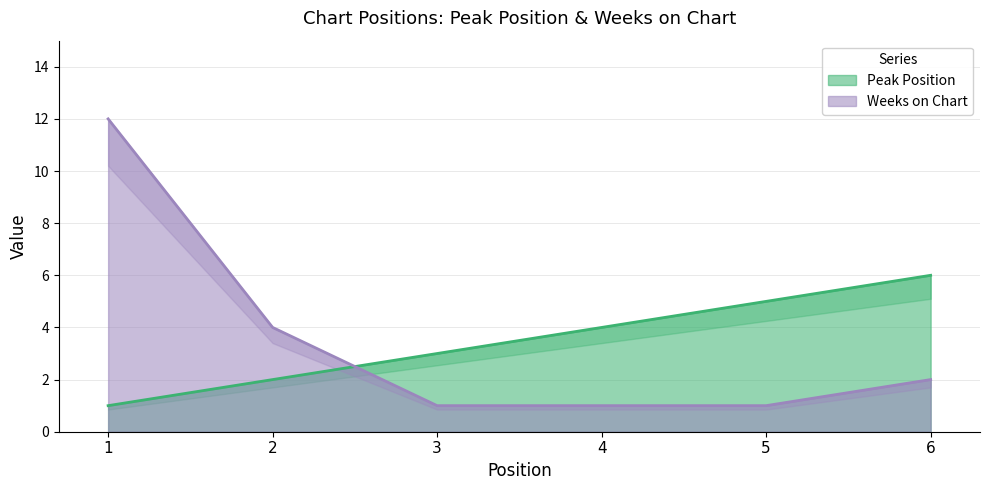

True or false: Peak Position has a value of 10 at 6.

False